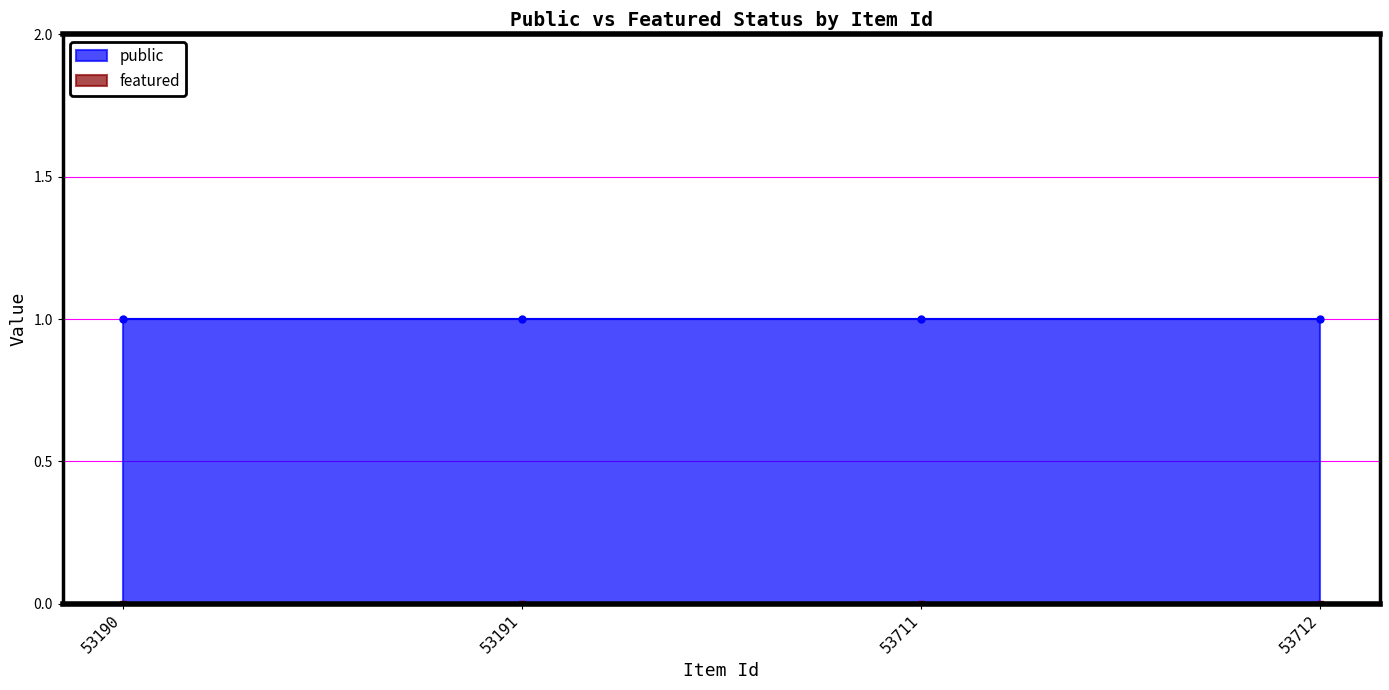

True or false: public and featured intersect in this chart.

False